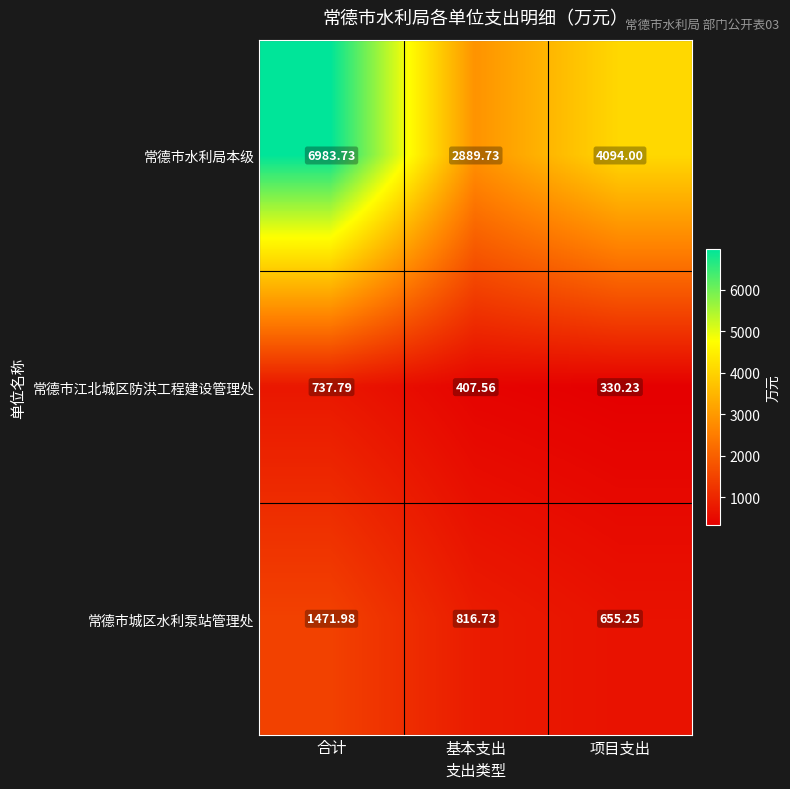

At which category does the chart reach its minimum across all series?

项目支出